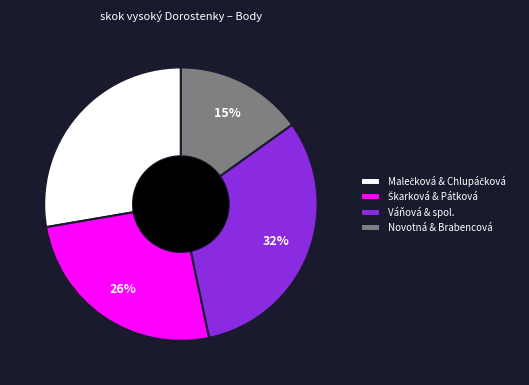

What percentage is the Novotná & Brabencová slice, to the nearest percent?

15%